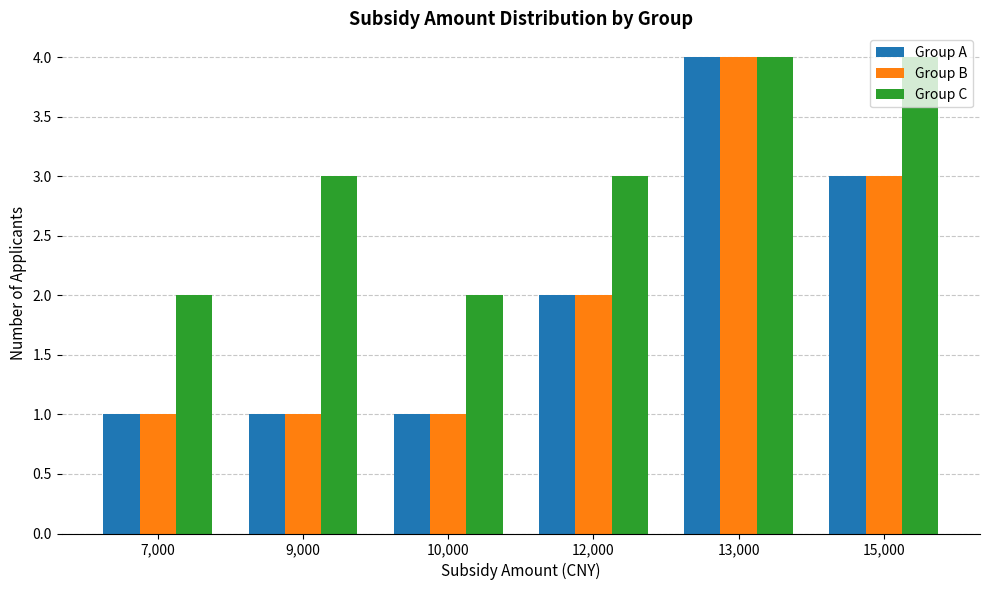

What is the maximum value shown in the chart?

4